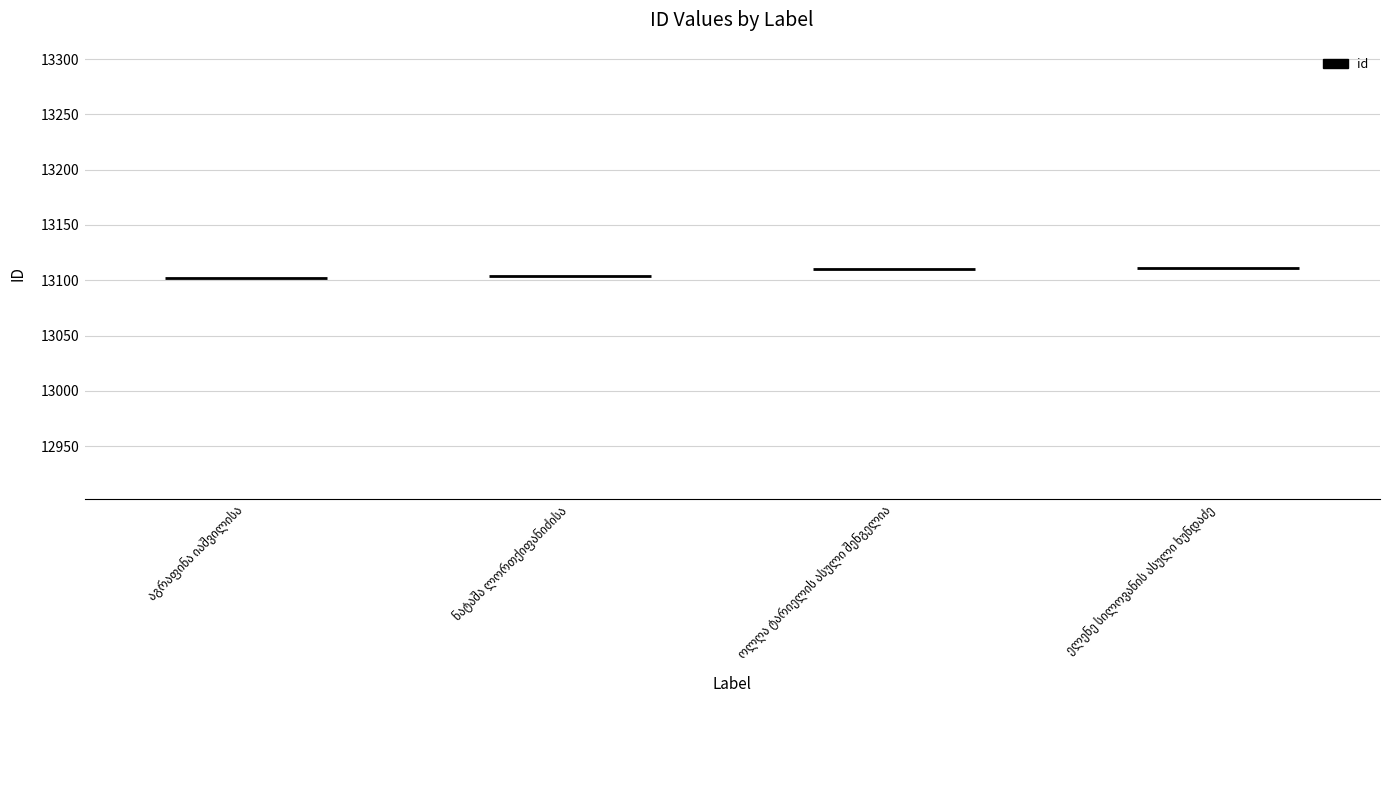

At which label is the value closest to 13106?

ნატაშა ლორთქიფანიძისა